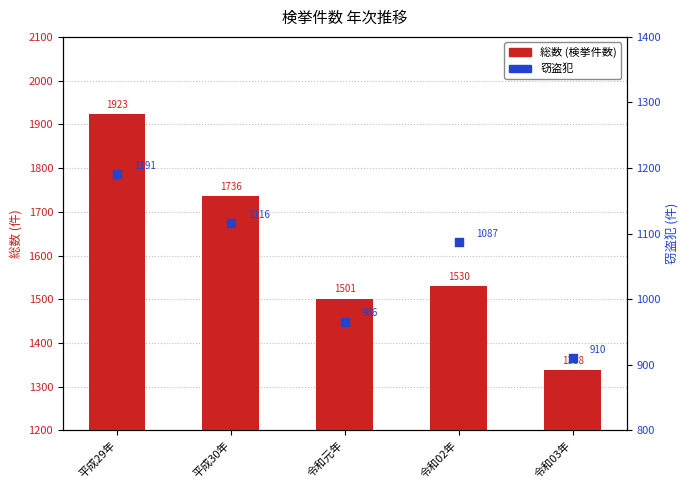

At how many categories does at least one series exceed 1666?

2